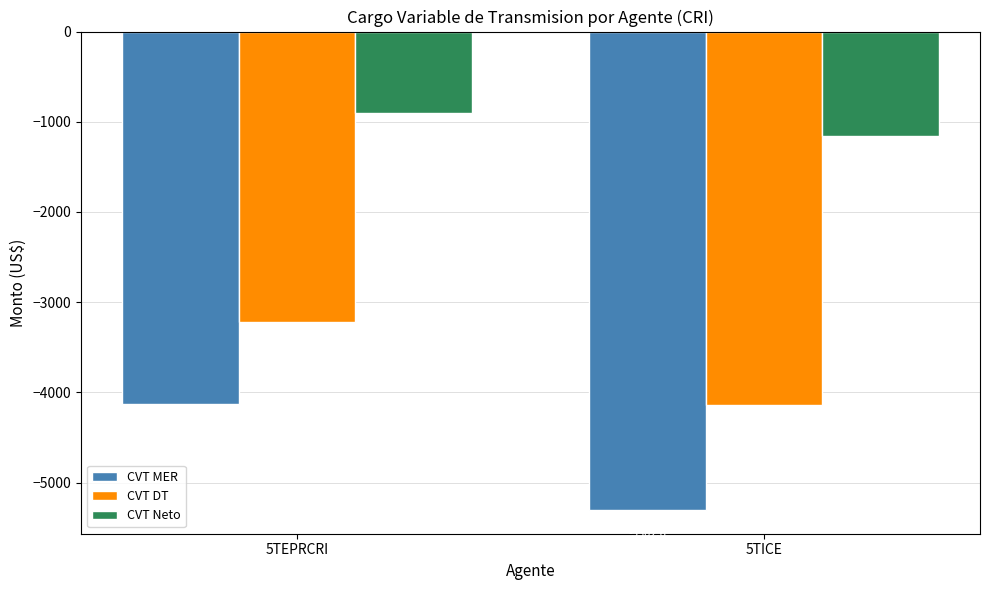

What value does the CVT MER series have at 5TICE?

-5302.6